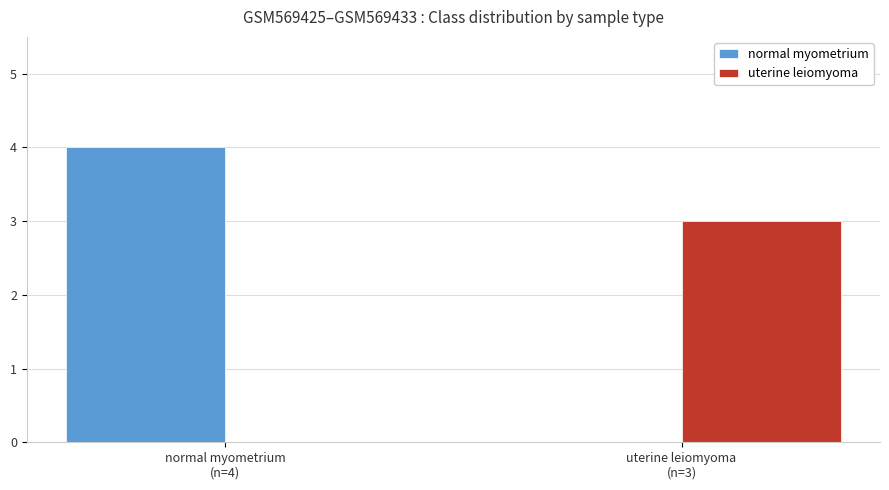

What is the maximum value shown in the chart?

4